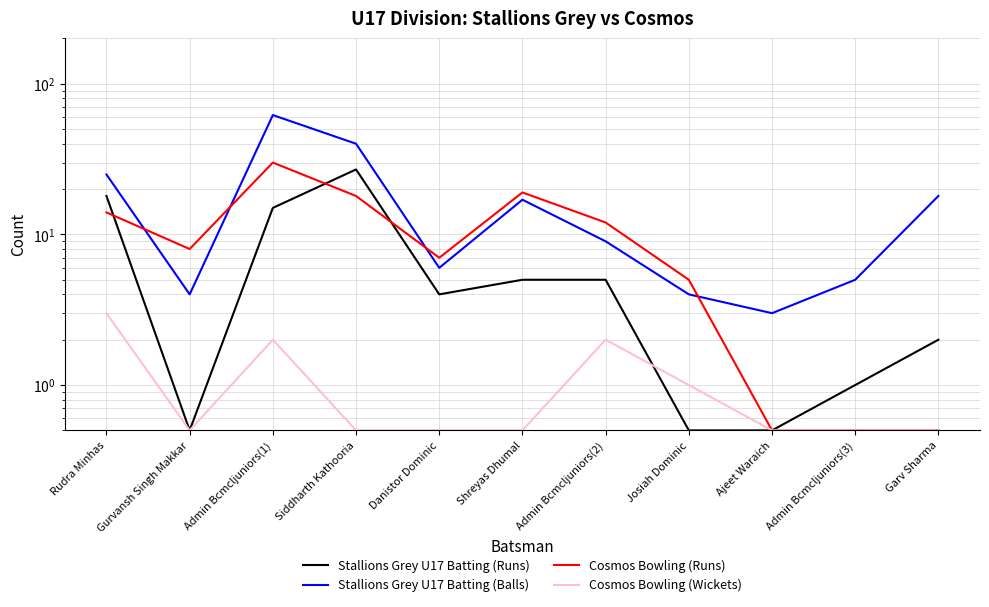

True or false: Cosmos Bowling (Runs) has a value of 5.0 at Josiah Dominic.

True